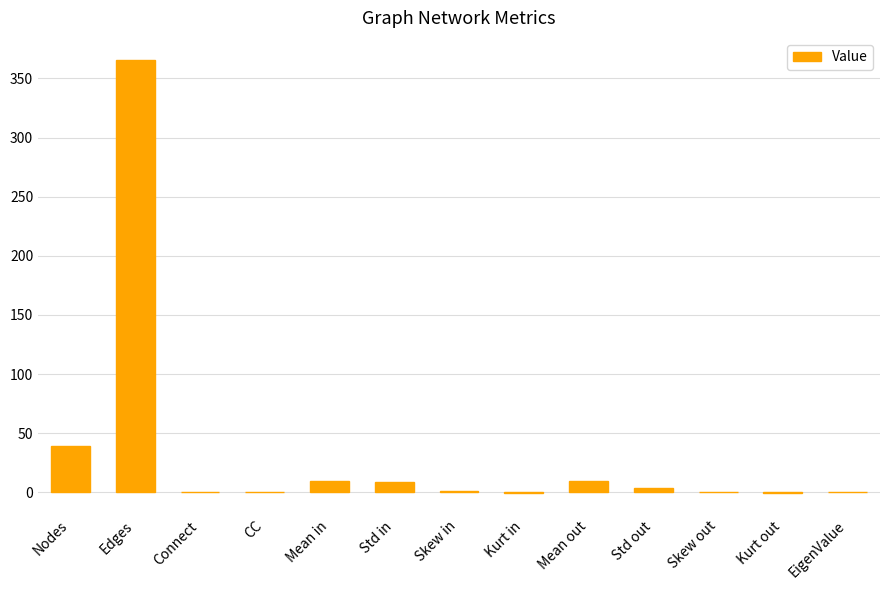

How many categories are shown in the chart?

13